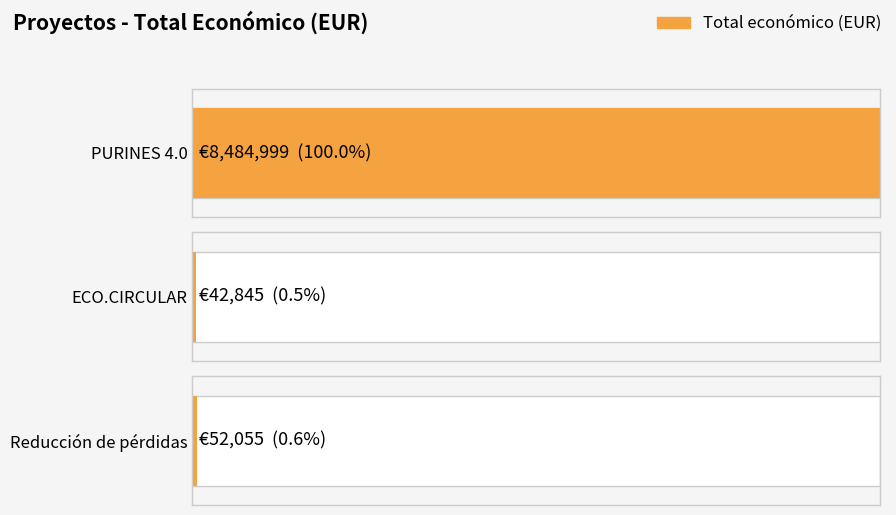

What position from the right is Reducción de pérdidas?

1